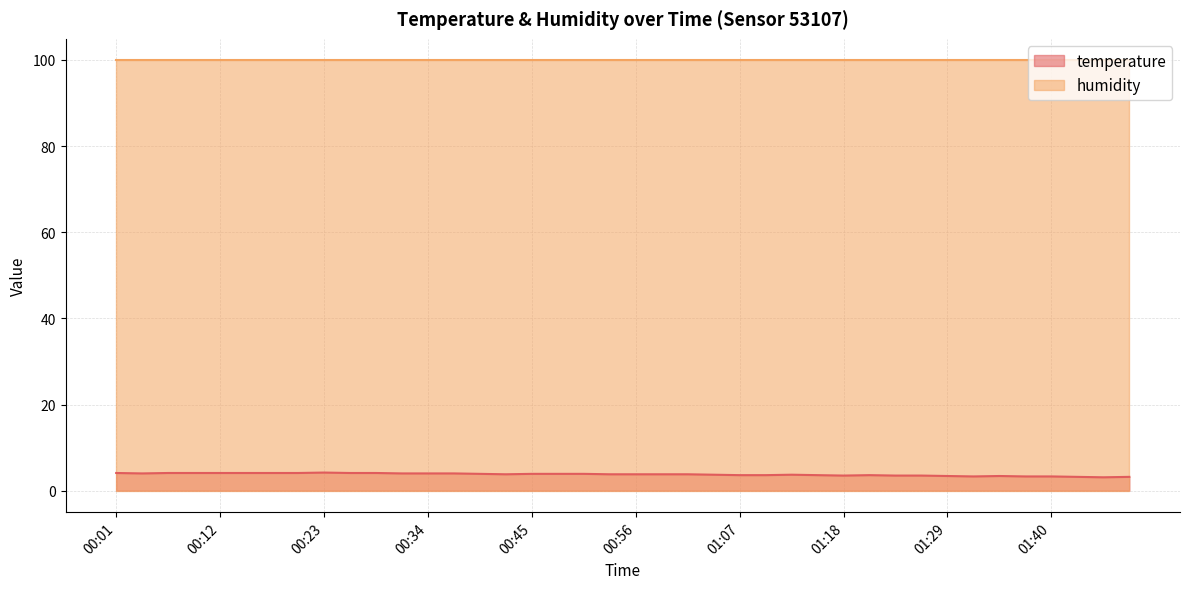

The chart shows a value of 3.3 at 01:32. True or false?

True